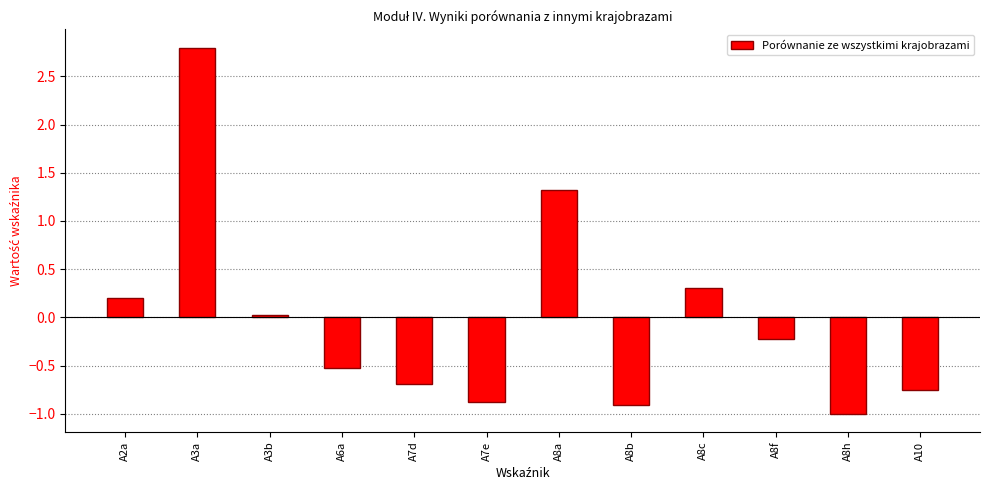

How many values exceed 0?

5